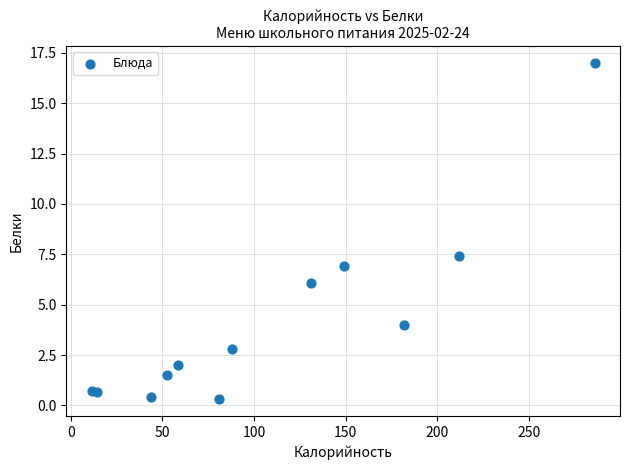

What is the range of X values (max minus min)?

274.7